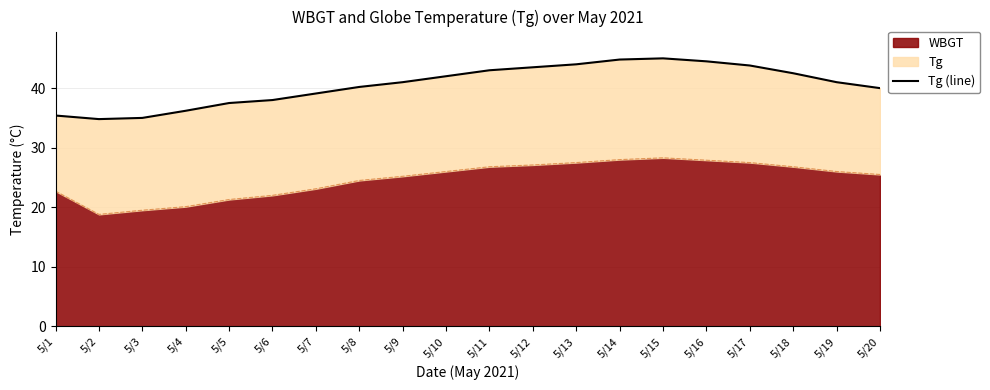

Is it true that WBGT equals 20.1 at 5/4?

True